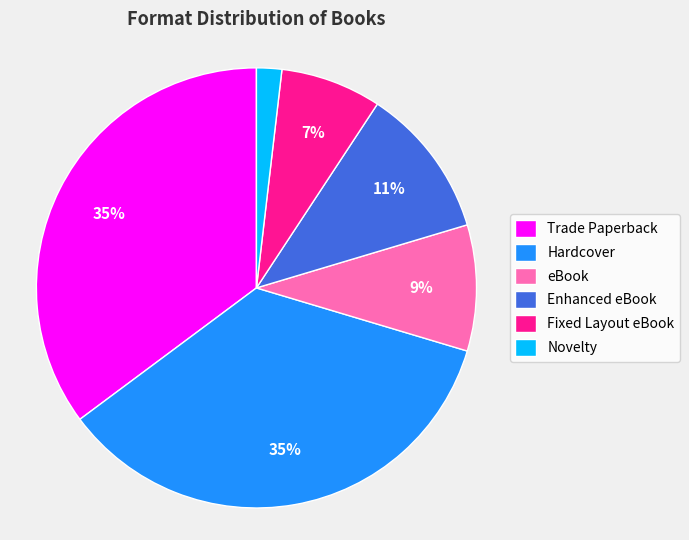

To the nearest percent, what portion does Novelty represent?

2%